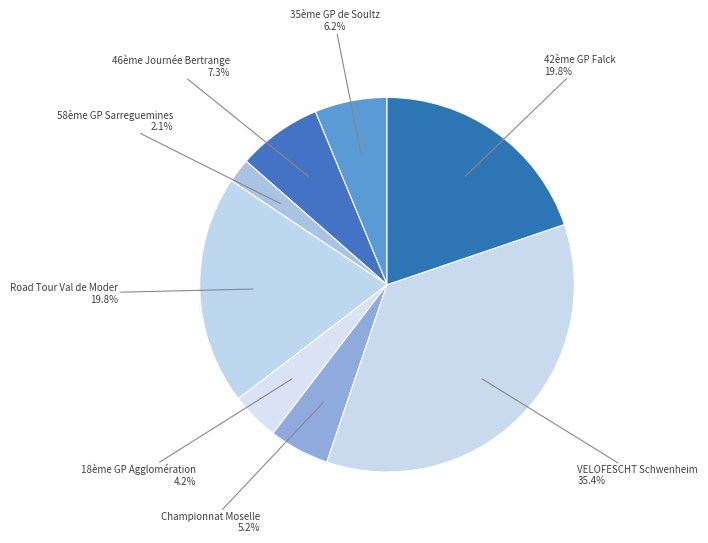

Which category has the biggest portion of the pie?

VELOFESCHT Schwenheim